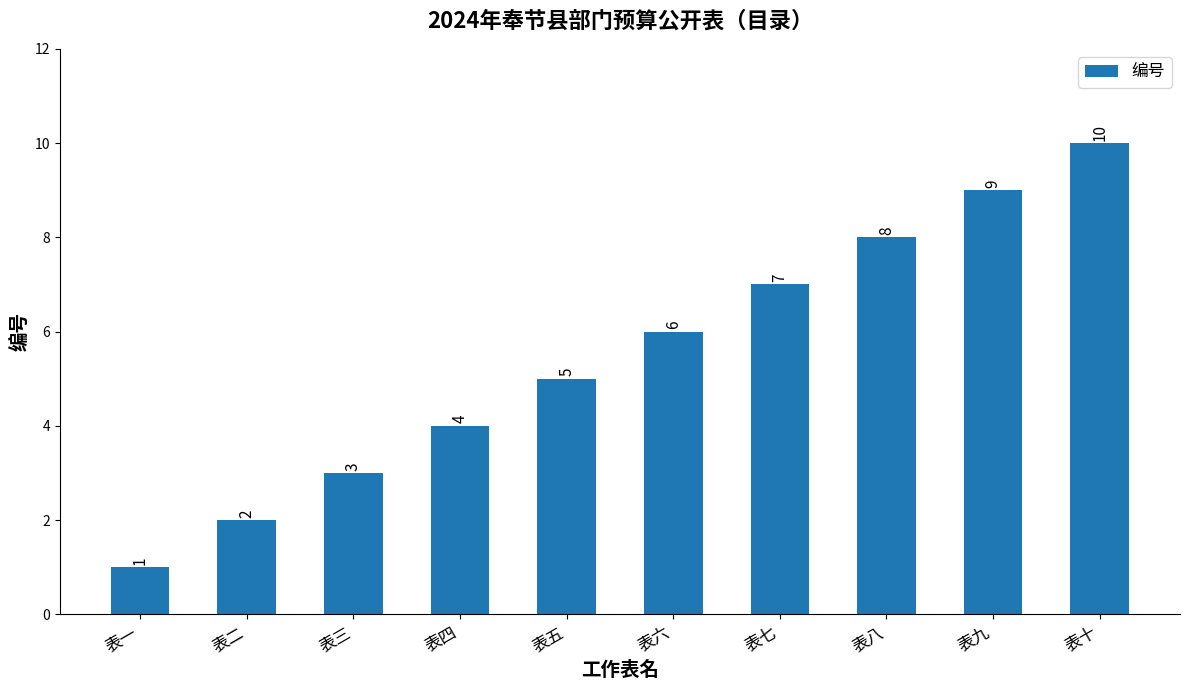

What is the difference between the values at 表四 and 表二?

2